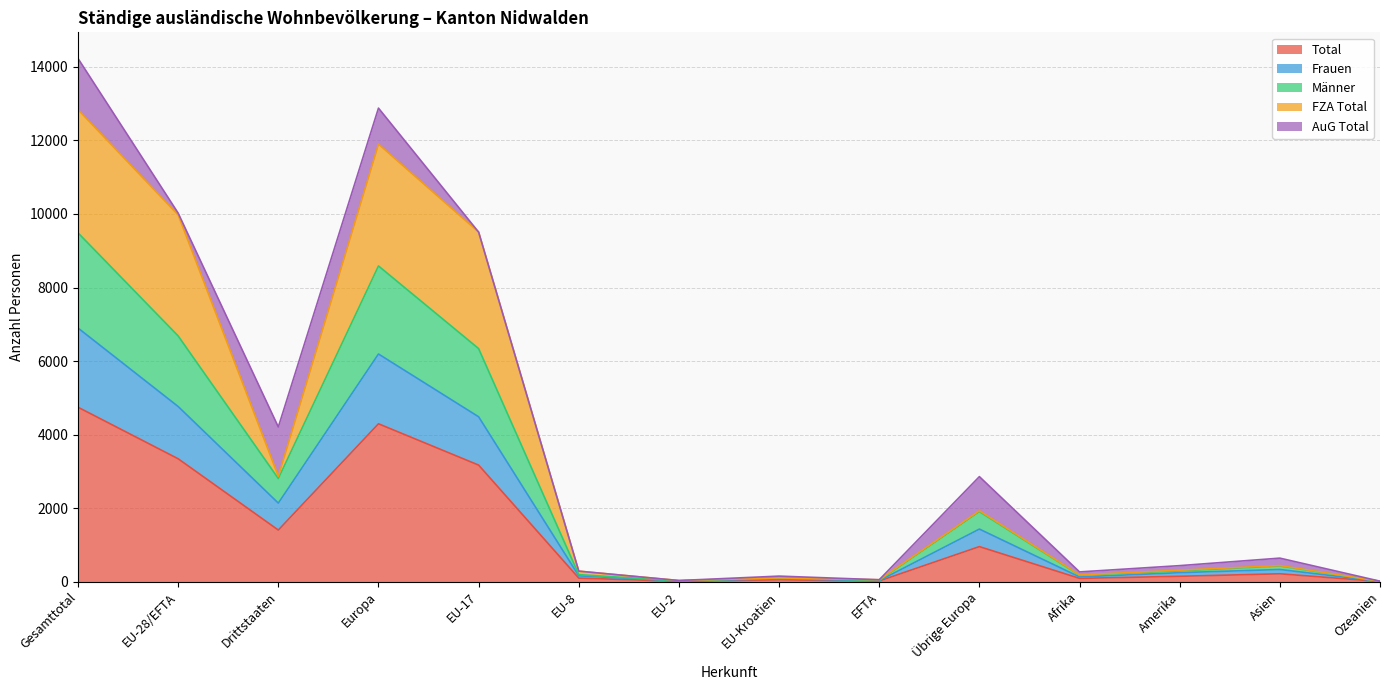

What are all the series names shown in the legend?

Total, Frauen, Männer, FZA Total, AuG Total